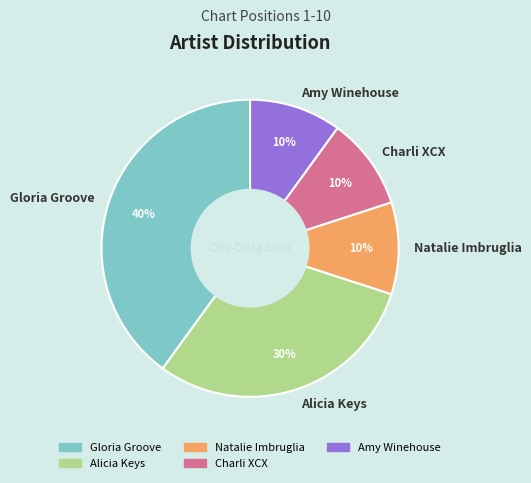

What is the ratio of the value at Alicia Keys to the value at Charli XCX?

3.0